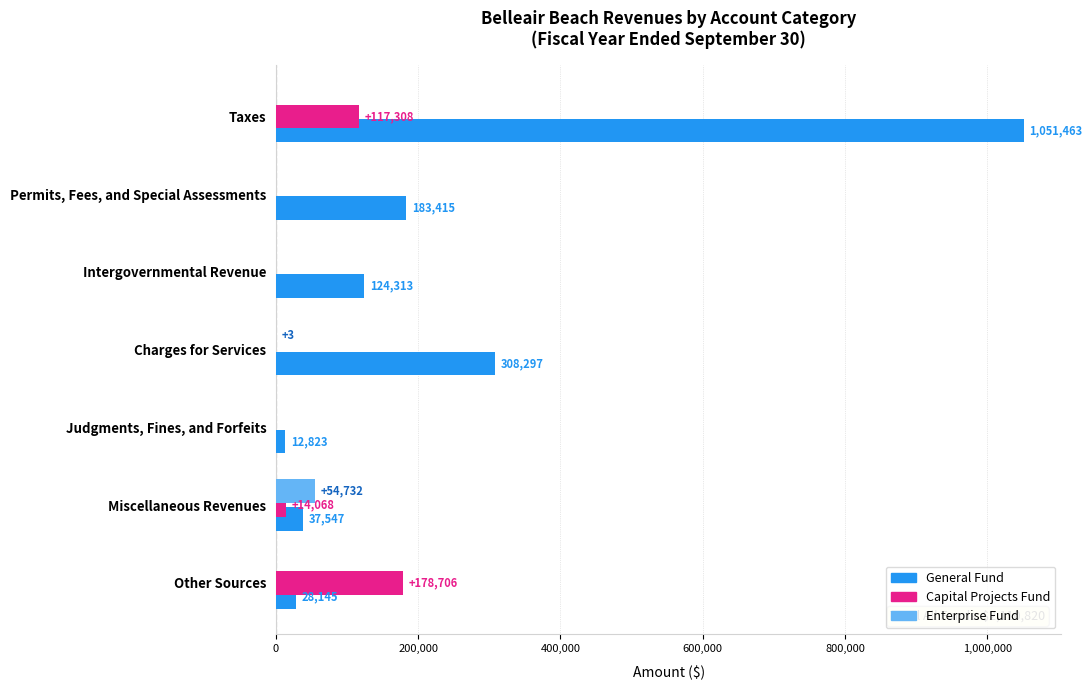

Count the number of data series in this chart.

3